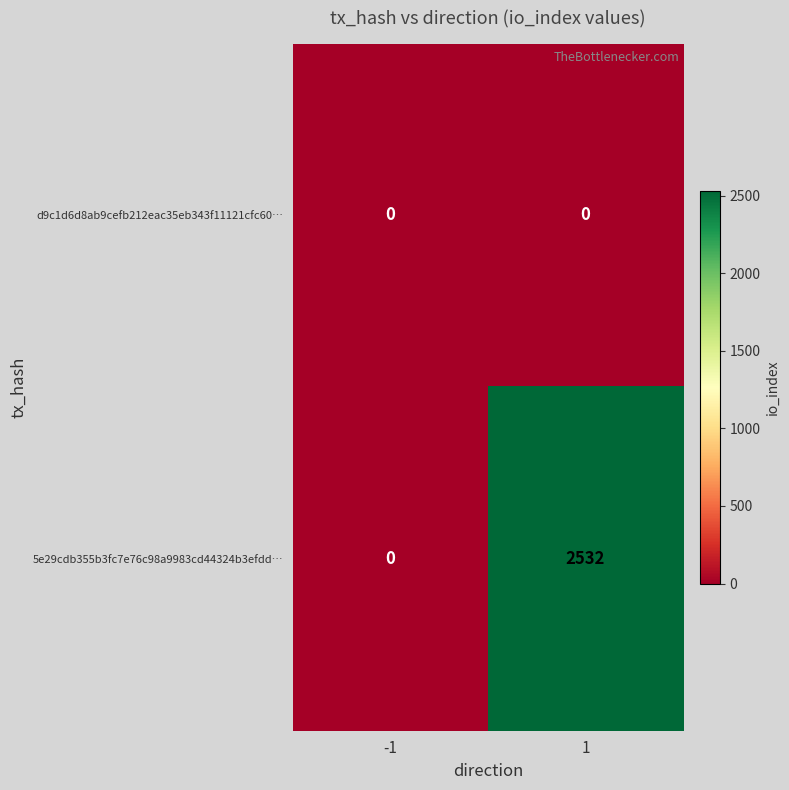

Reading left to right, list all the values displayed in this chart.

d9c1d6d8ab9cefb212eac35eb343f11121cfc60…: 0	0
5e29cdb355b3fc7e76c98a9983cd44324b3efdd…: 0	2532